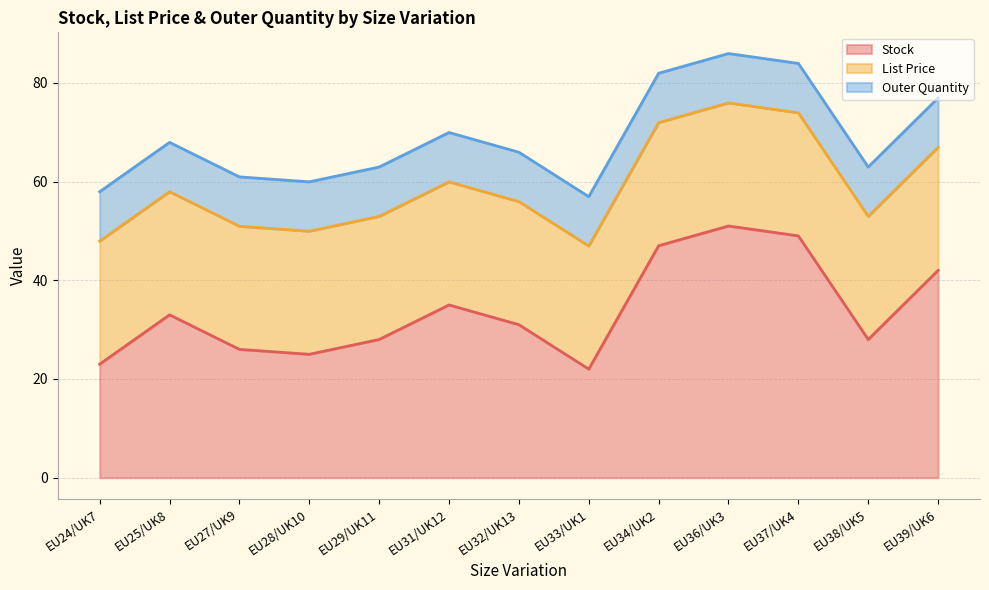

How many distinct data groups are displayed?

3